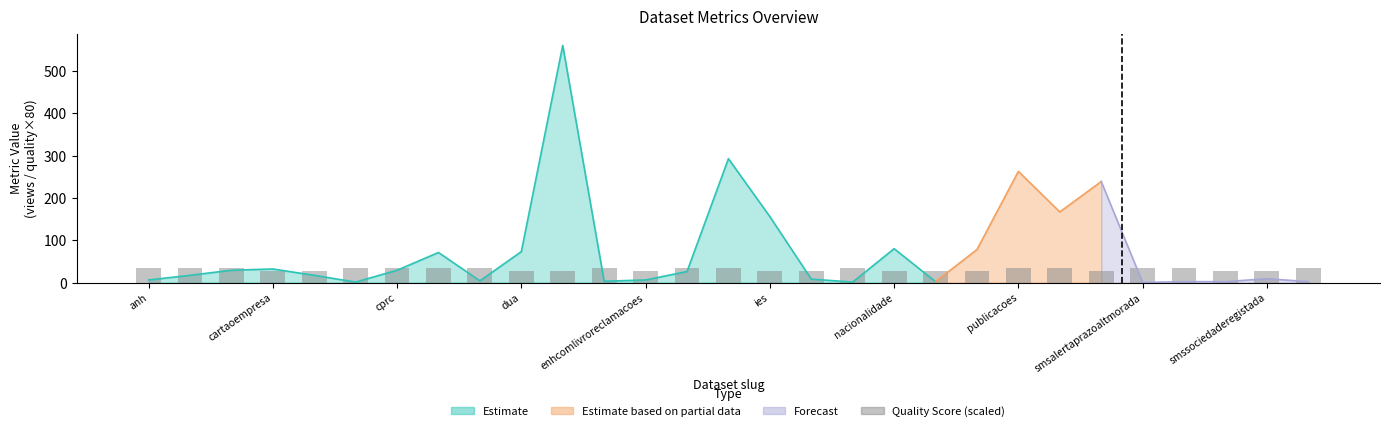

How many data points are less than 35?

13